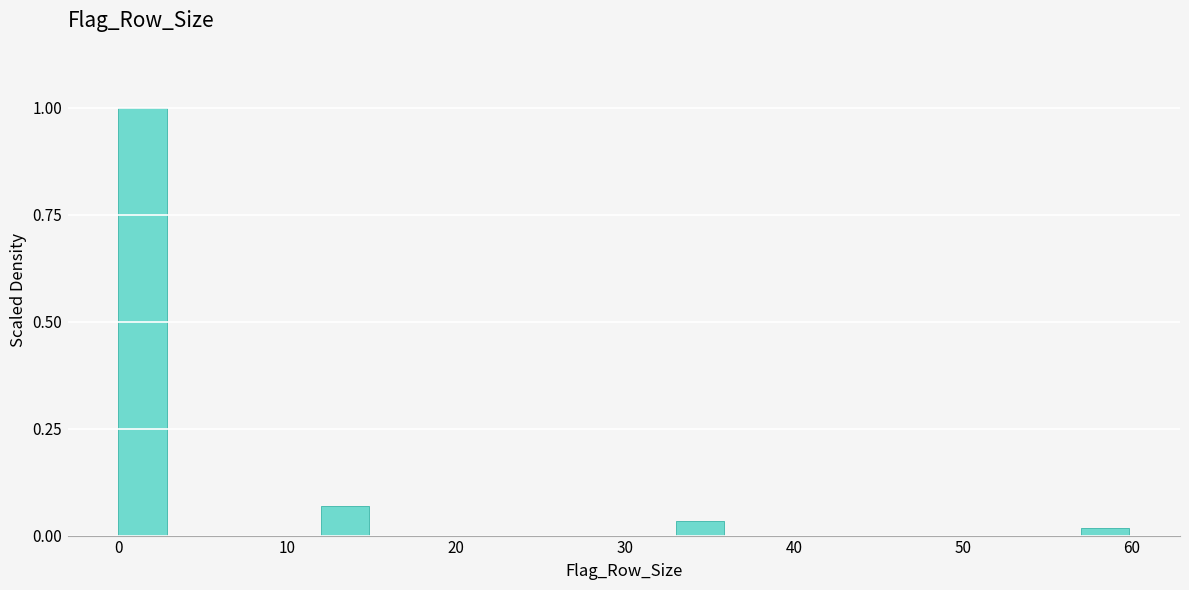

Read against the x-axis, roughly where is the centre of the tallest bar?

1